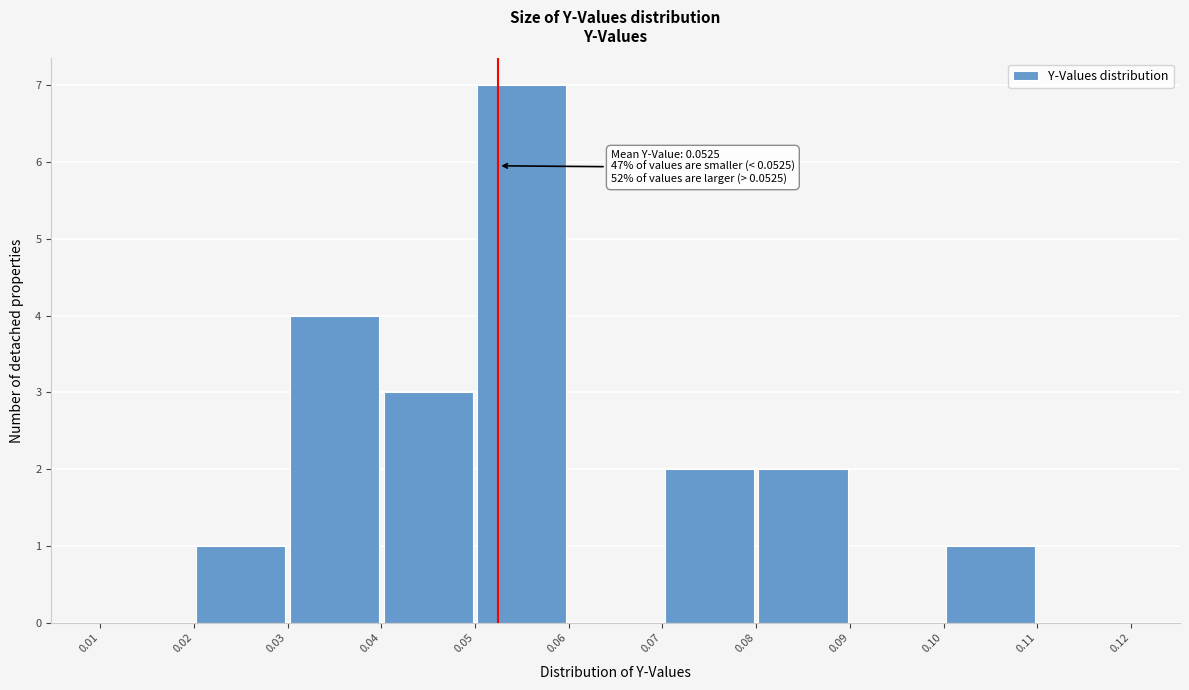

Over which range of the x-axis is the bar tallest?

0.05 to 0.06